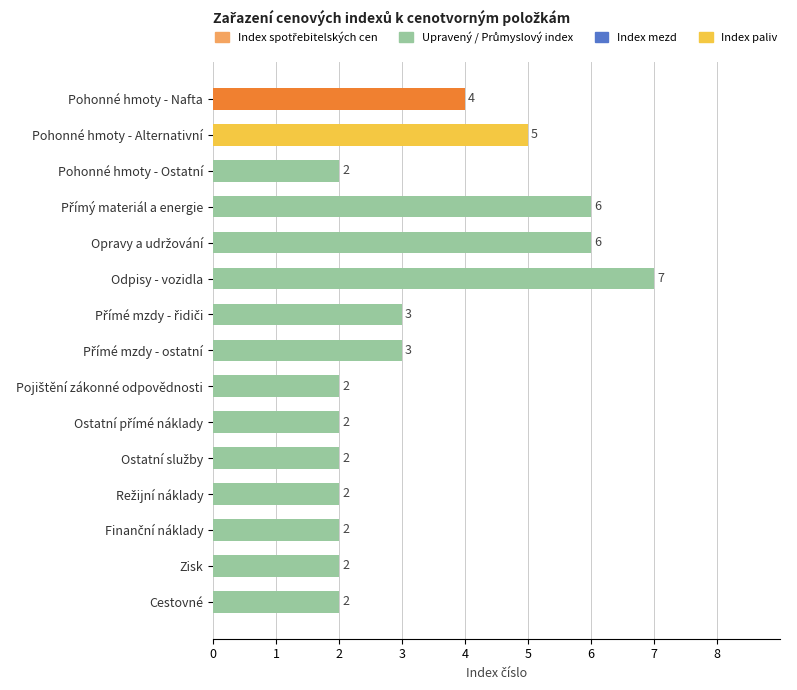

What is the ratio of the value at Pohonné hmoty - Alternativní to the value at Zisk?

2.5